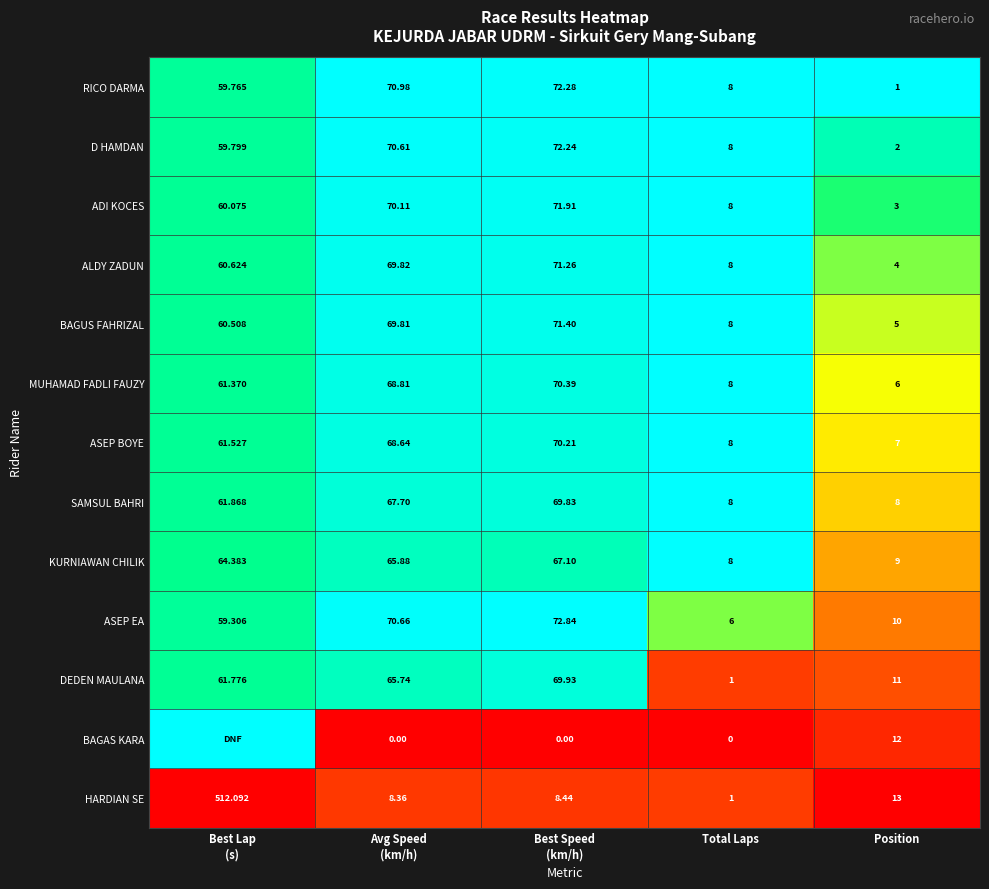

Which has a higher value, Best Speed
(km/h) or Position?

Position